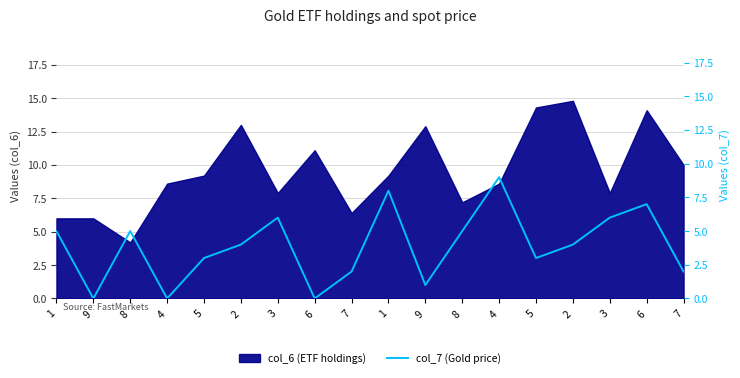

Count the number of categories in the chart.

18